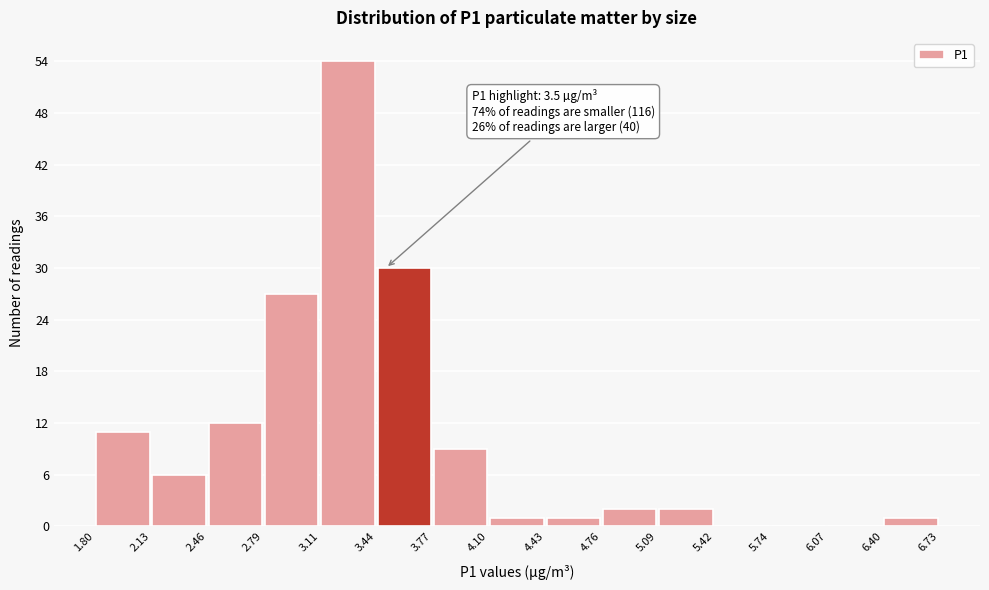

Over which range of the x-axis is the bar tallest?

3.11 to 3.44